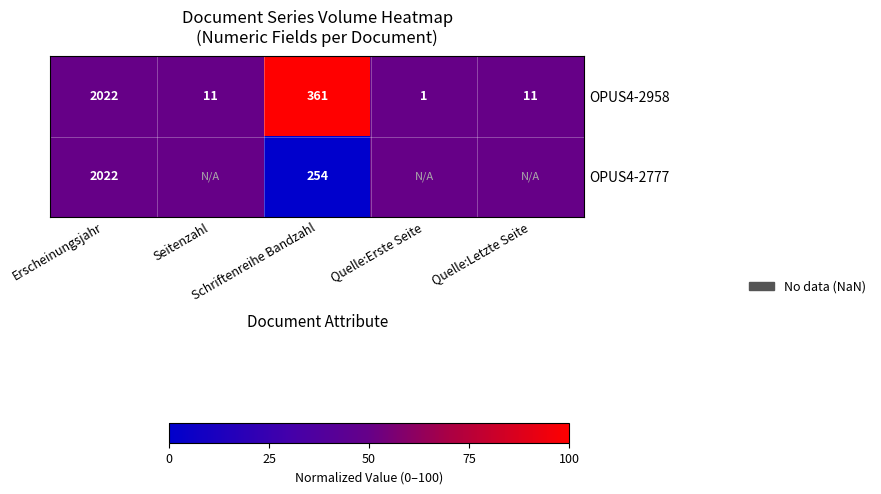

What is the sum of all OPUS4-2958 values?

2406